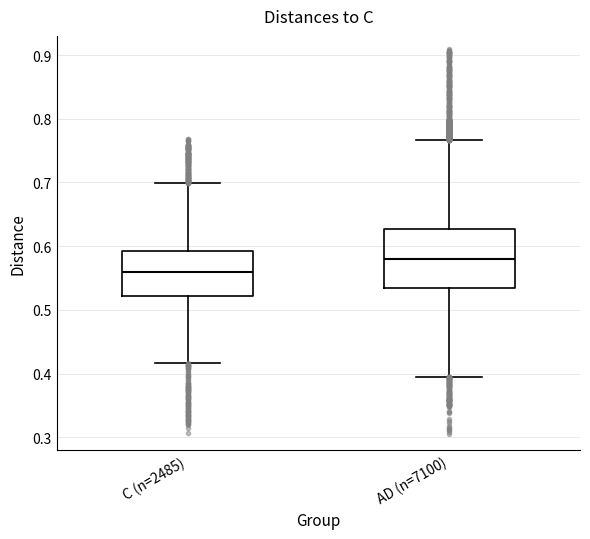

Reading left to right, read every box against the y-axis: the position of its median line, the range the box covers, and the ends of its whiskers. The values are not printed on the chart, so give them approximately, as read against the axis.

C (n=2485): median 0.56, box 0.52 to 0.59, whiskers 0.42 to 0.70
AD (n=7100): median 0.58, box 0.53 to 0.63, whiskers 0.40 to 0.77